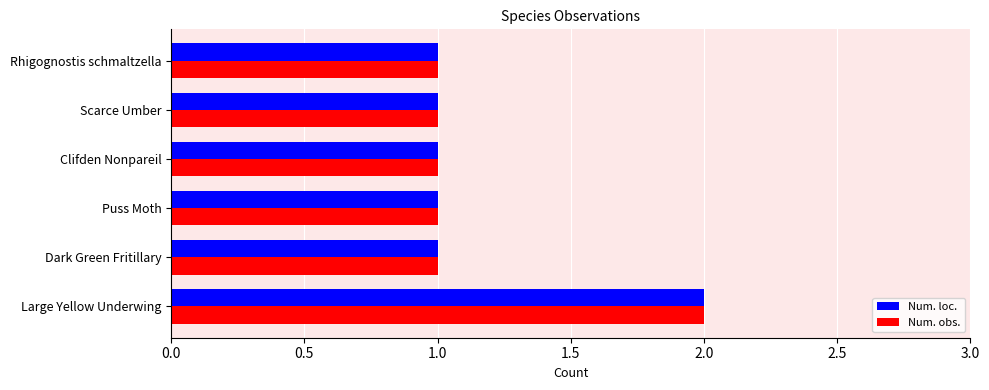

Is it true that Num. loc. equals 0 at Puss Moth?

False